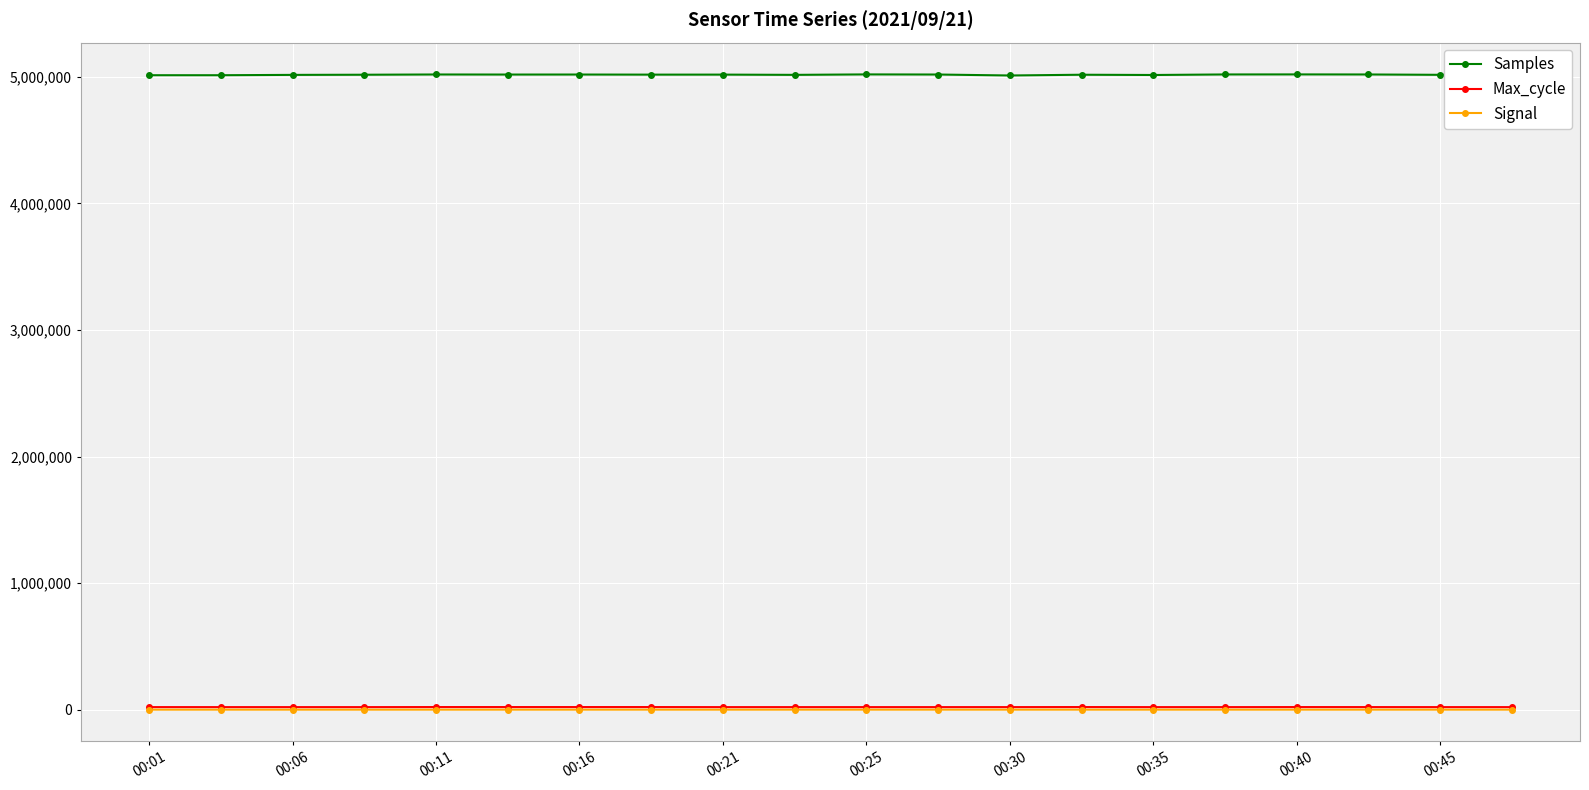

What is the average value of the Signal series?

-69